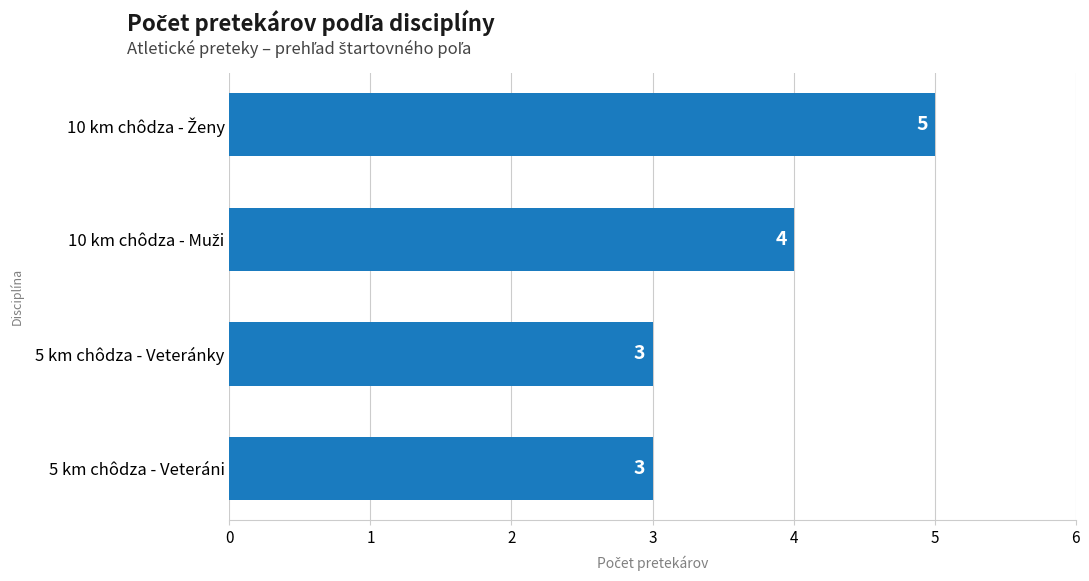

Reading bottom to top, list all the values displayed in this chart.

3	3	4	5